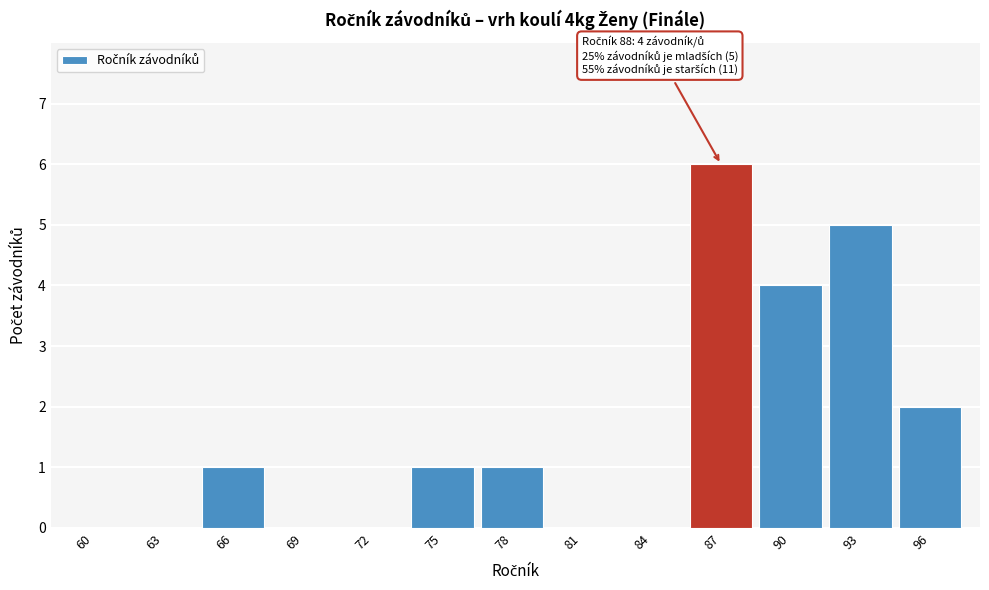

Reading left to right, list all the values displayed in this chart.

60=0	63=0	66=1	69=0	72=0	75=1	78=1	81=0	84=0	87=6	90=4	93=5	96=2